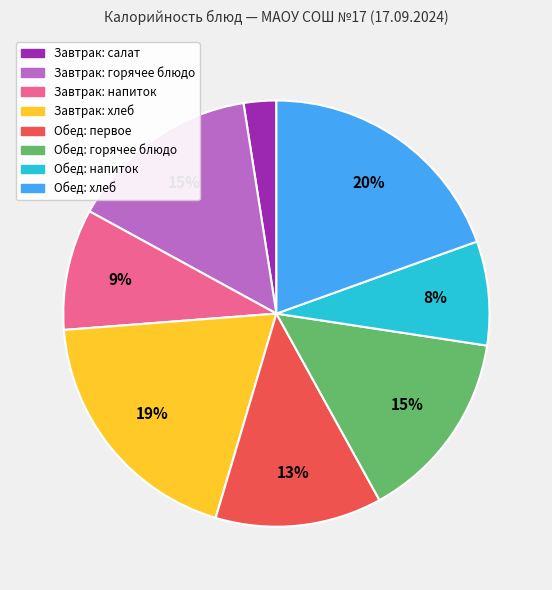

What is the smallest slice in the pie chart?

Завтрак: салат